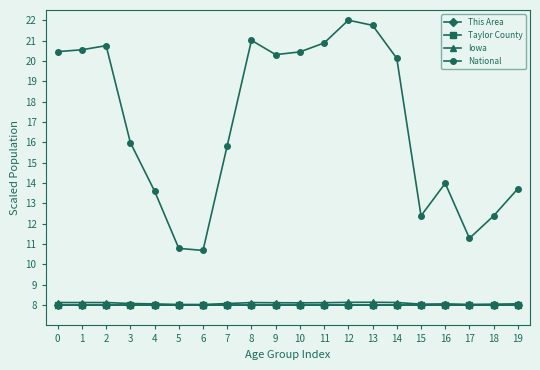

What is the maximum value for National?

22.0